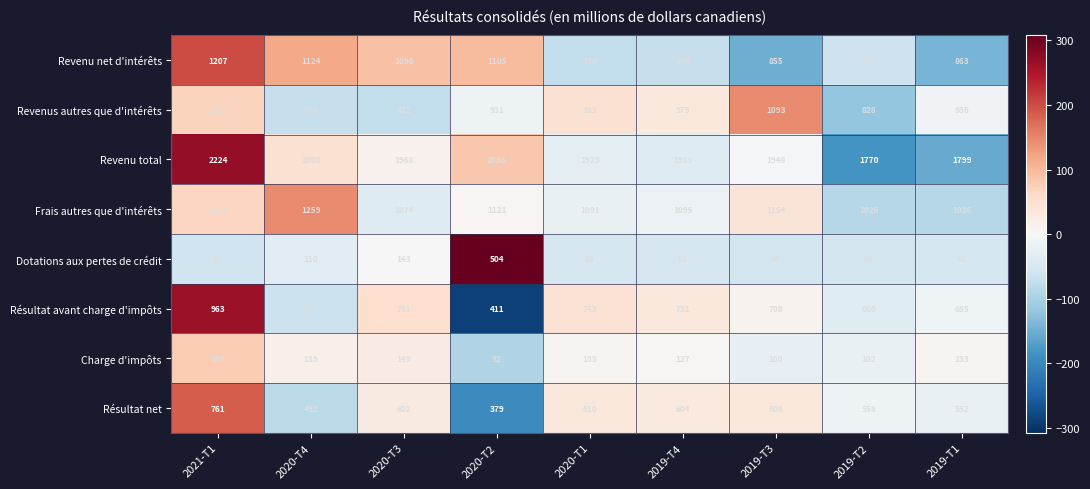

What is the smallest value displayed?

32